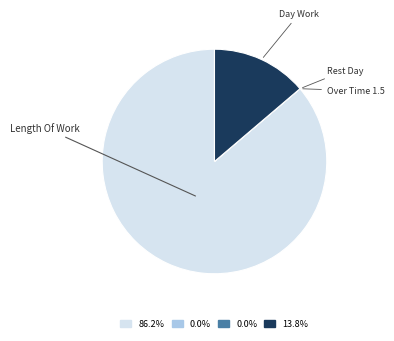

What is the largest slice in the pie chart?

Length Of Work